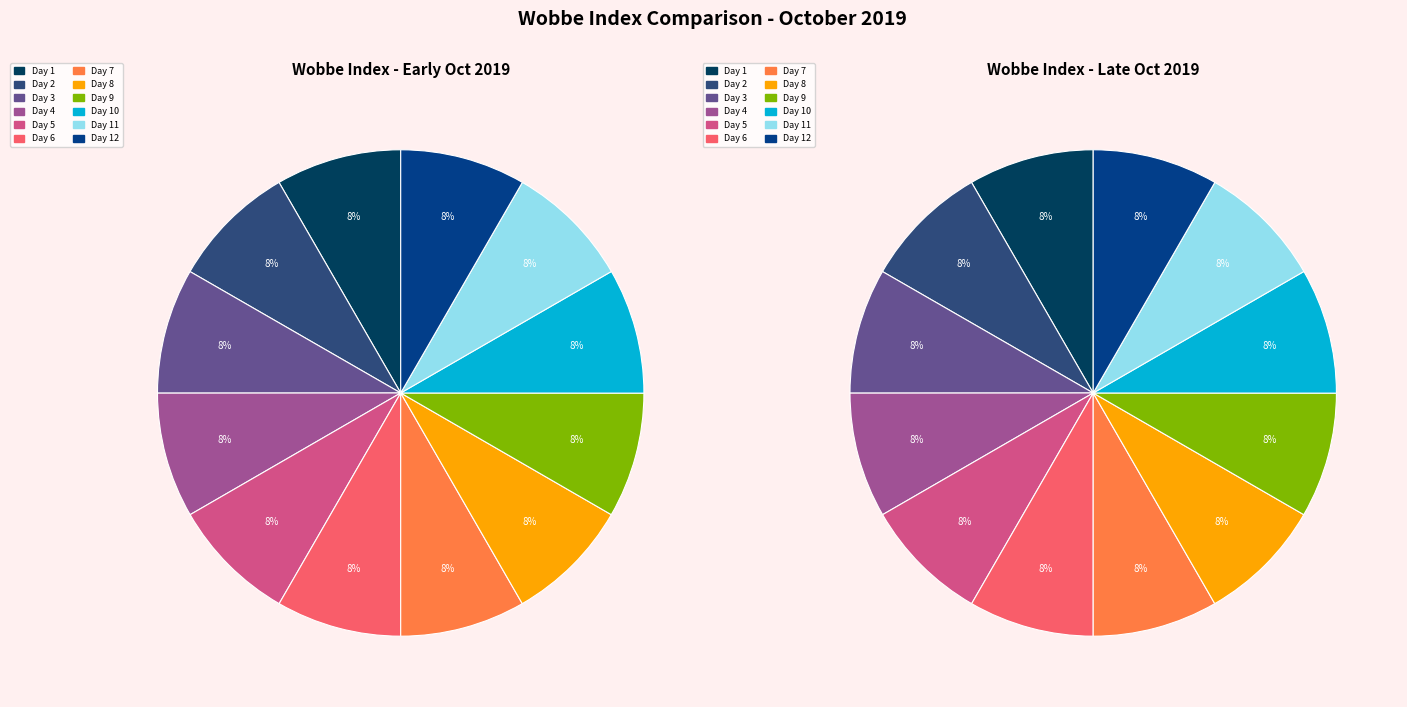

Between 9 and 1, which is larger?

1